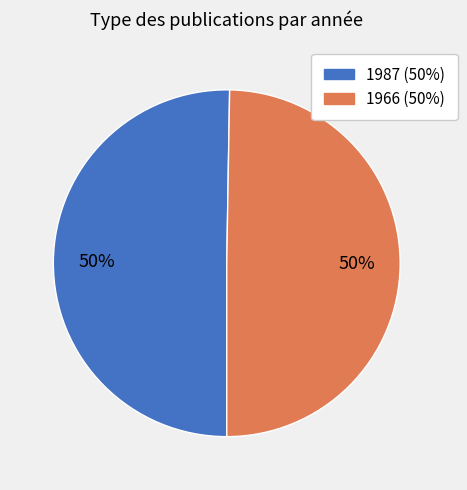

What is the ratio of the value at 1987 to the value at 1966?

1.0